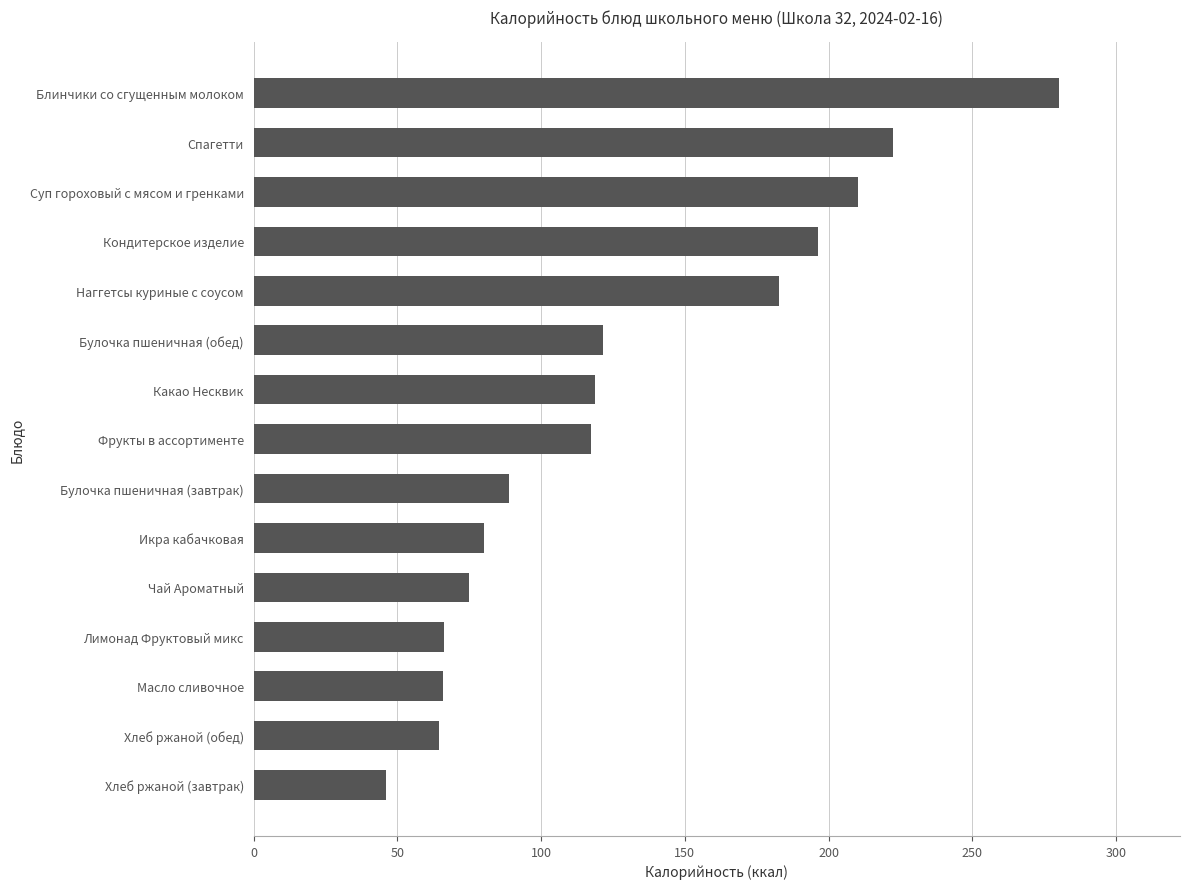

Is it true that the value at Хлеб ржаной (обед) is 64.4?

True